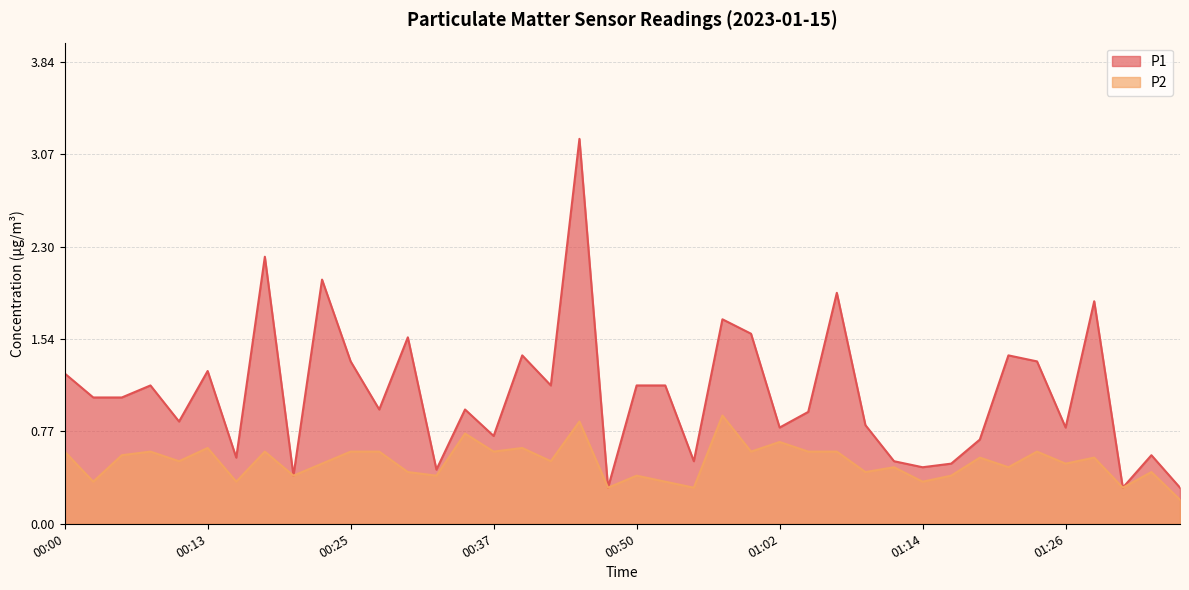

What is the sum of all P1 values?

43.2